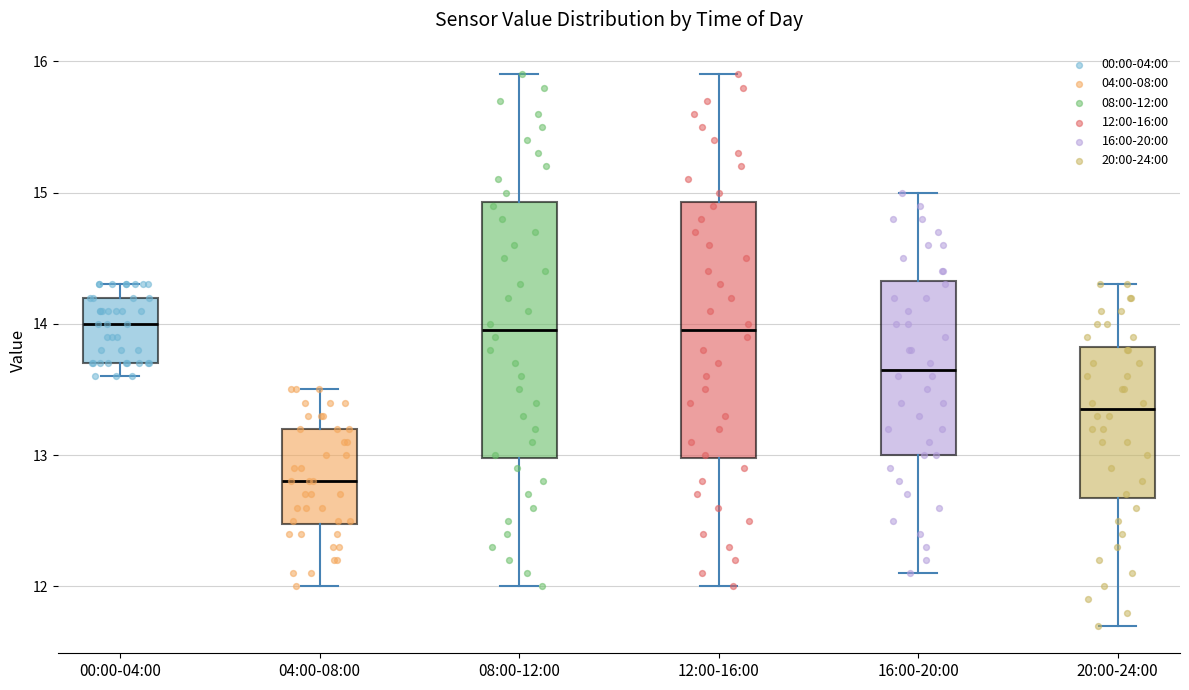

Where is the lower edge of the box for 00:00-04:00 on the y-axis? The values are not printed on the chart, so give them approximately, as read against the axis.

13.7